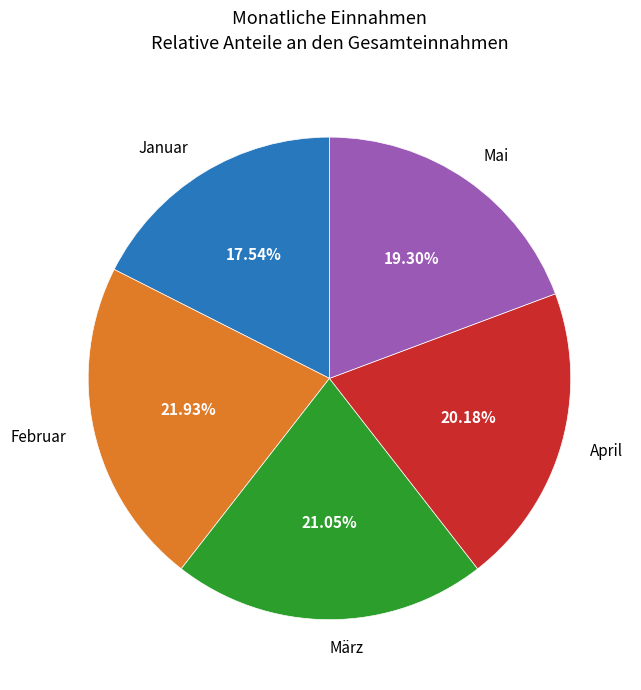

Which slice is the largest?

Februar